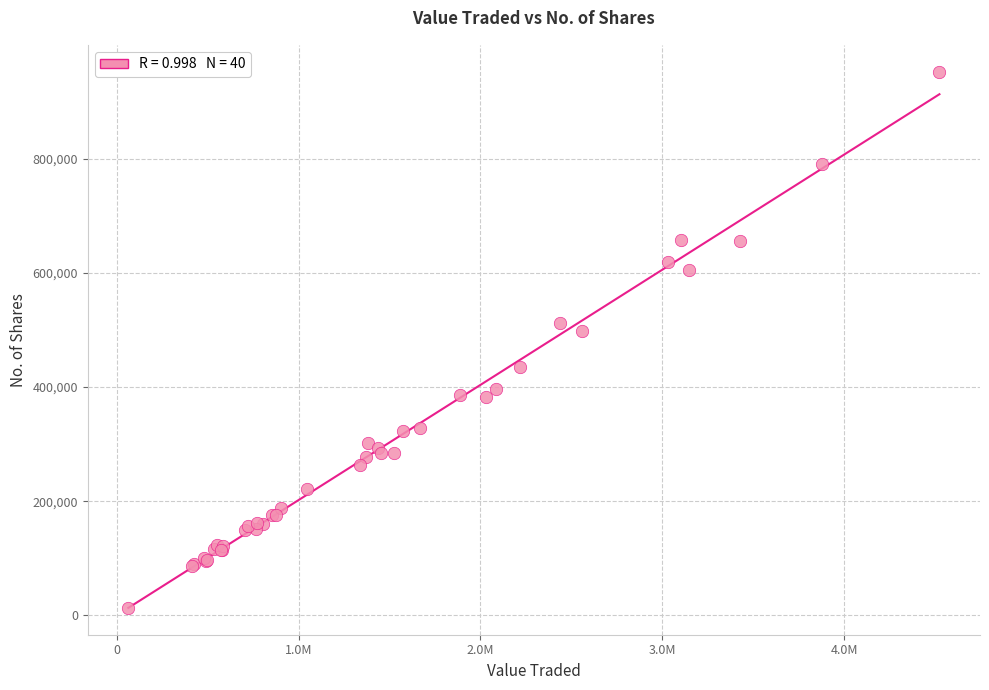

What Y value in the scatter plot is closest to 482942?

498181